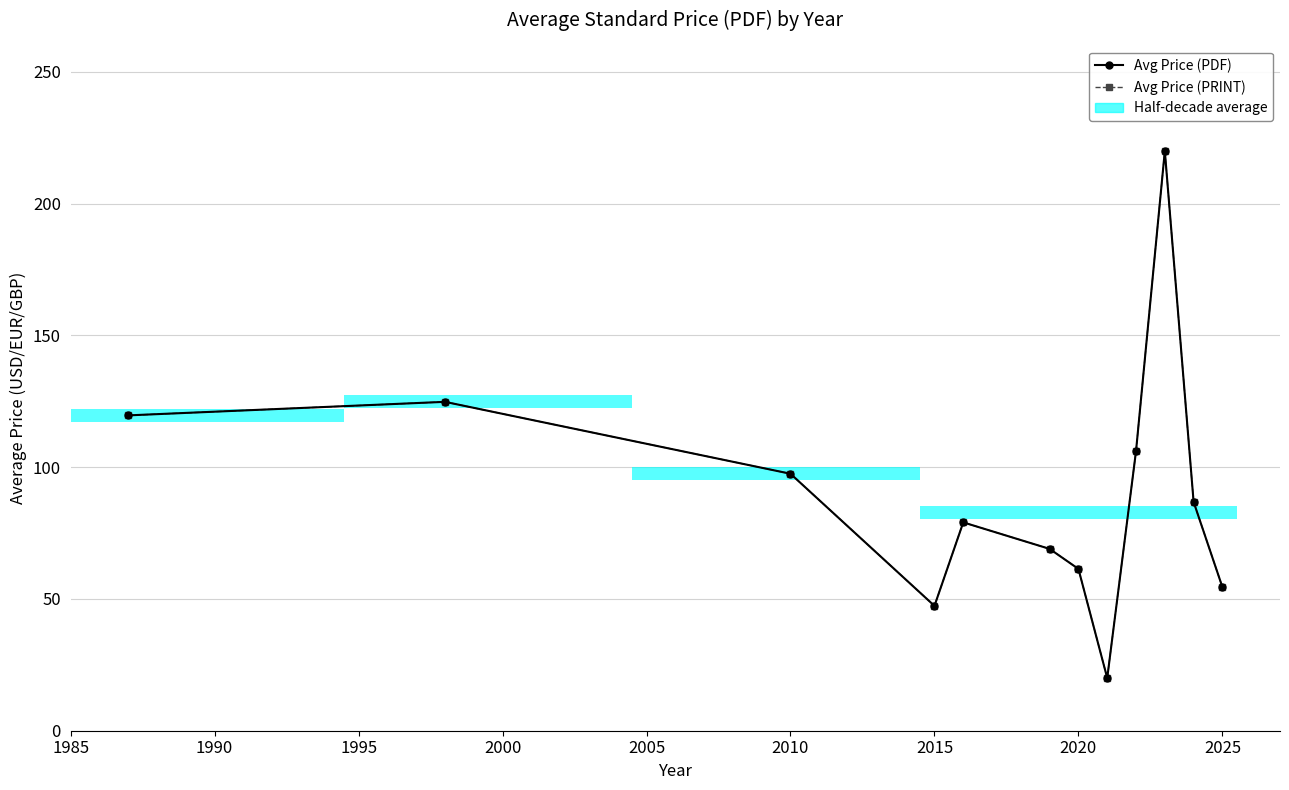

How many lines are shown in the chart?

2